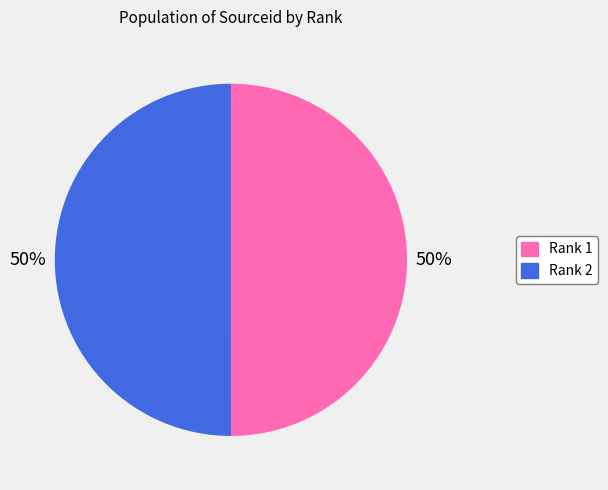

Do Rank 2 and Rank 1 together represent more than half of the pie?

Yes